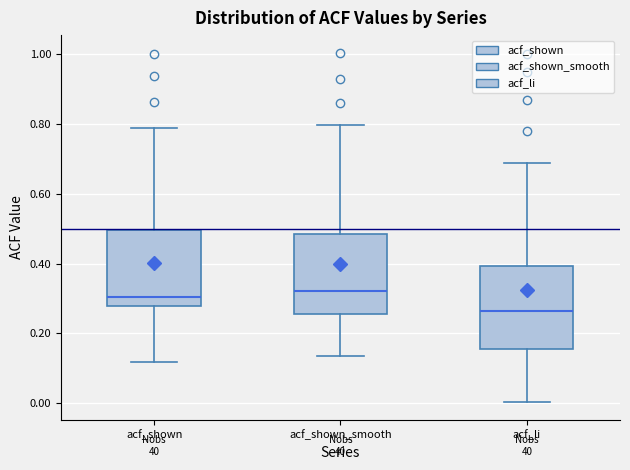

Where does the upper whisker of the box for acf_shown end on the y-axis? The values are not printed on the chart, so give them approximately, as read against the axis.

0.80